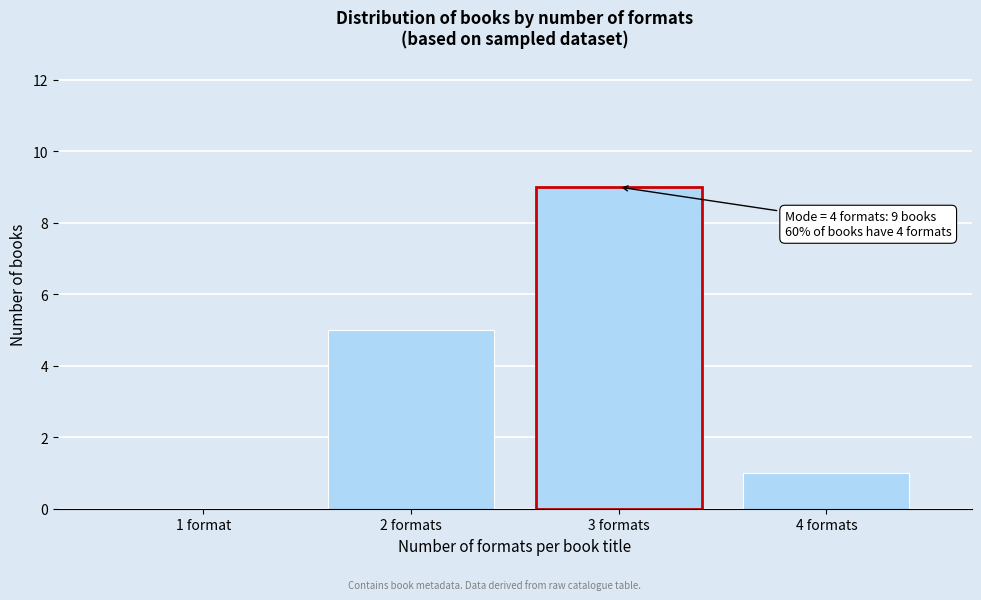

Reading left to right, list all the values displayed in this chart.

1 format=0	2 formats=5	3 formats=9	4 formats=1